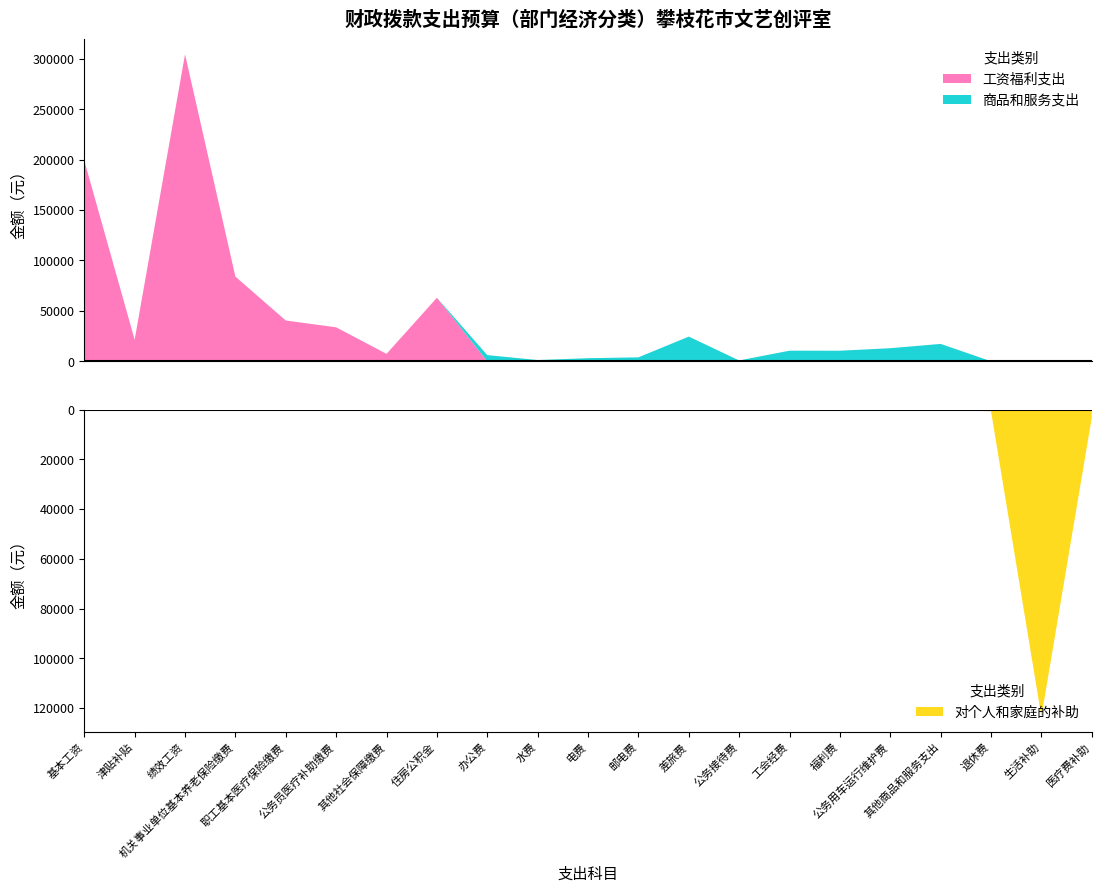

Reading right to left, list all the values displayed in this chart.

工资福利支出: 医疗费补助=0.0	生活补助=0.0	退休费=0.0	其他商品和服务支出=0.0	公务用车运行维护费=0.0	福利费=0.0	工会经费=0.0	公务接待费=0.0	差旅费=0.0	邮电费=0.0	电费=0.0	水费=0.0	办公费=0.0	住房公积金=63020.9	其他社会保障缴费=7352.4	公务员医疗补助缴费=33701.3	职工基本医疗保险缴费=40438.4	机关事业单位基本养老保险缴费=84027.9	绩效工资=304595.0	津贴补贴=21403.2	基本工资=199176.0
商品和服务支出: 医疗费补助=0.0	生活补助=0.0	退休费=0.0	其他商品和服务支出=17233.5	公务用车运行维护费=12960.0	福利费=10475.3	工会经费=10503.5	公务接待费=810.0	差旅费=24480.0	邮电费=3900.0	电费=3060.0	水费=1224.0	办公费=6120.0	住房公积金=0.0	其他社会保障缴费=0.0	公务员医疗补助缴费=0.0	职工基本医疗保险缴费=0.0	机关事业单位基本养老保险缴费=0.0	绩效工资=0.0	津贴补贴=0.0	基本工资=0.0
对个人和家庭的补助: 医疗费补助=3200.0	生活补助=123422.0	退休费=672.0	其他商品和服务支出=0.0	公务用车运行维护费=0.0	福利费=0.0	工会经费=0.0	公务接待费=0.0	差旅费=0.0	邮电费=0.0	电费=0.0	水费=0.0	办公费=0.0	住房公积金=0.0	其他社会保障缴费=0.0	公务员医疗补助缴费=0.0	职工基本医疗保险缴费=0.0	机关事业单位基本养老保险缴费=0.0	绩效工资=0.0	津贴补贴=0.0	基本工资=0.0